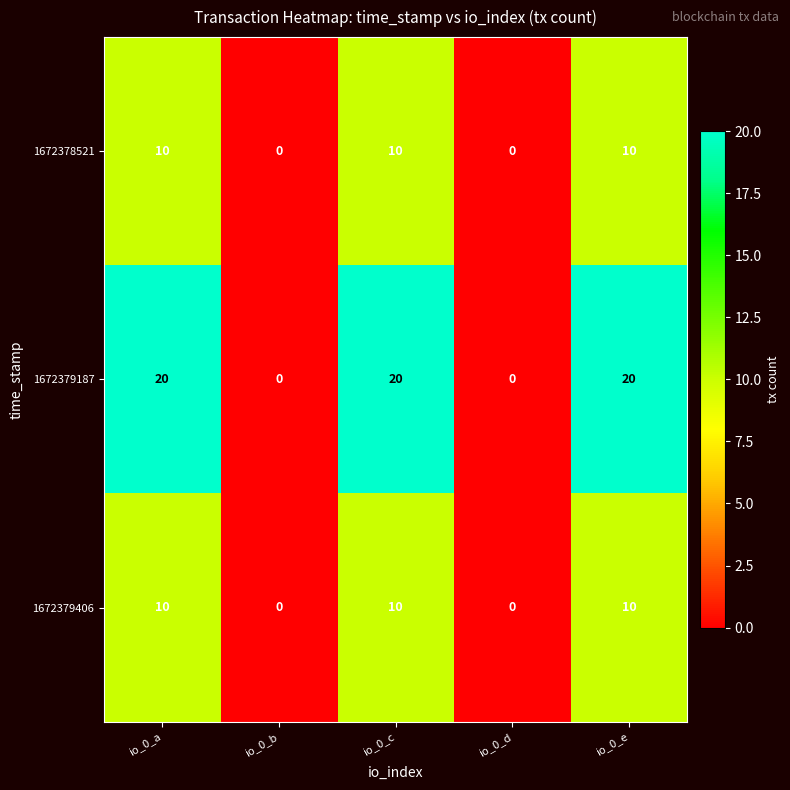

Which series has the largest total across all categories?

1672379187